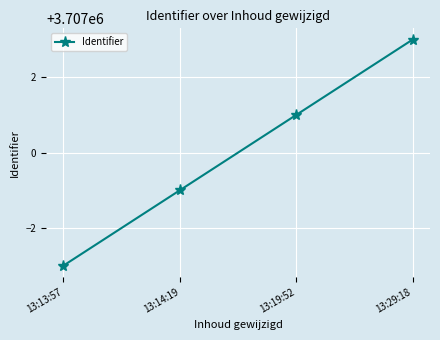

What position from the right is 13:19:52?

2